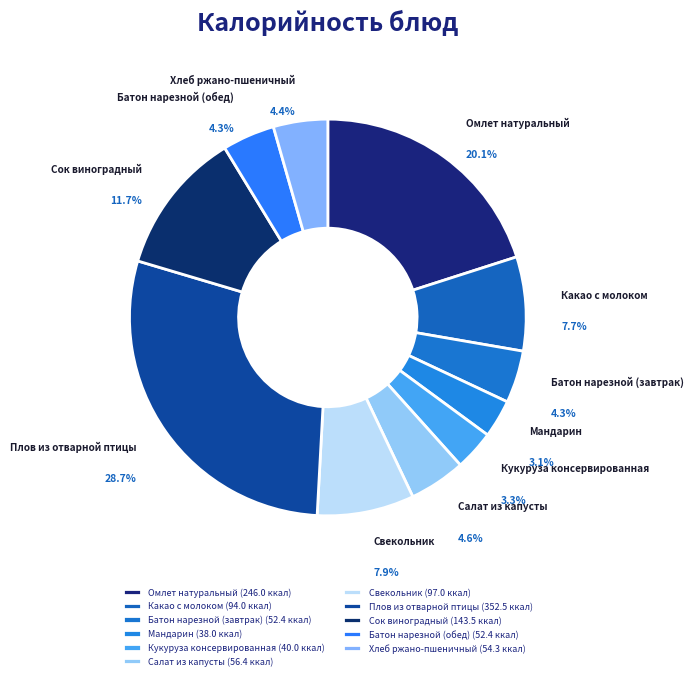

To the nearest percent, what percentage of the pie is Омлет натуральный?

20%